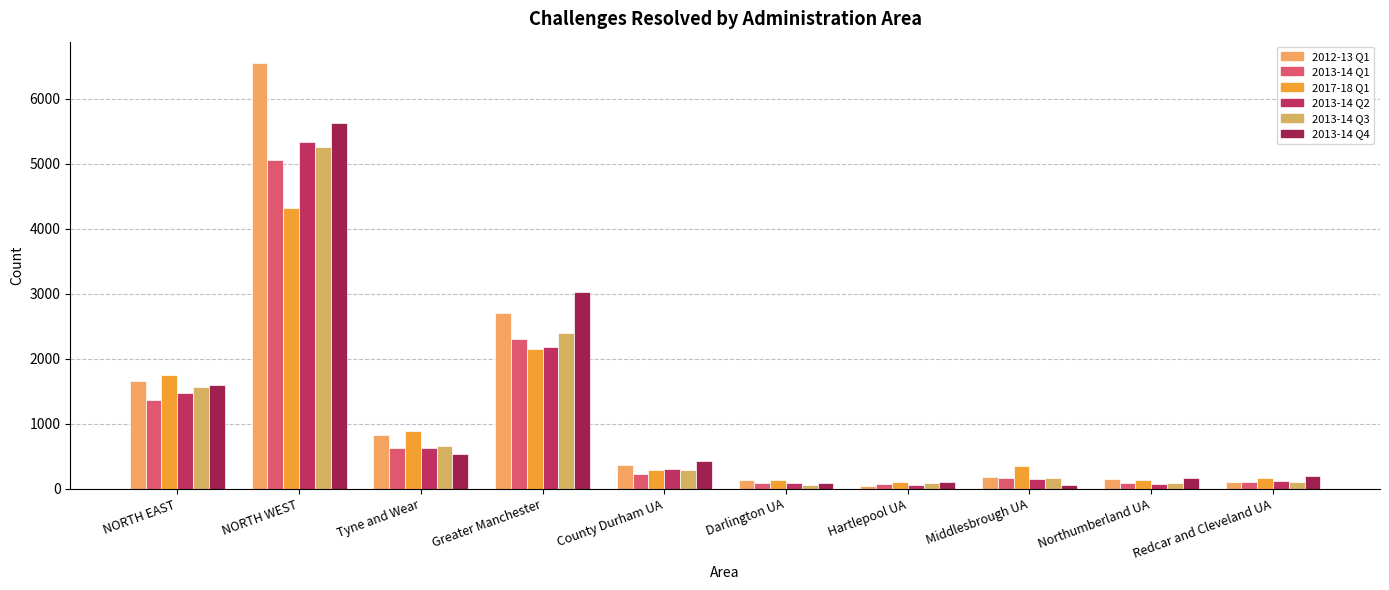

What is the difference between the 2012-13 Q1 values at NORTH EAST and Darlington UA?

1520